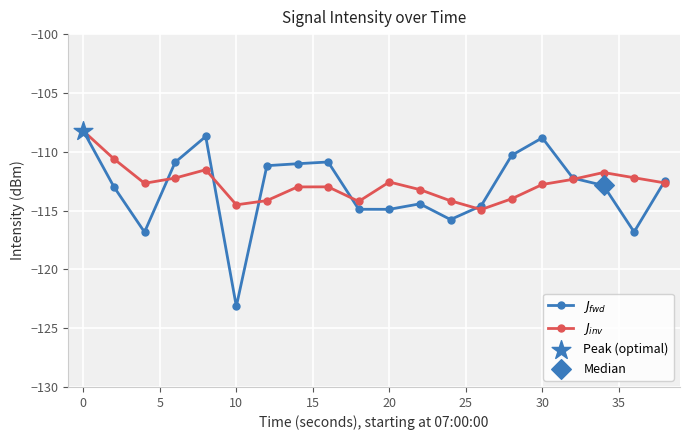

What is the greatest value displayed?

-108.2